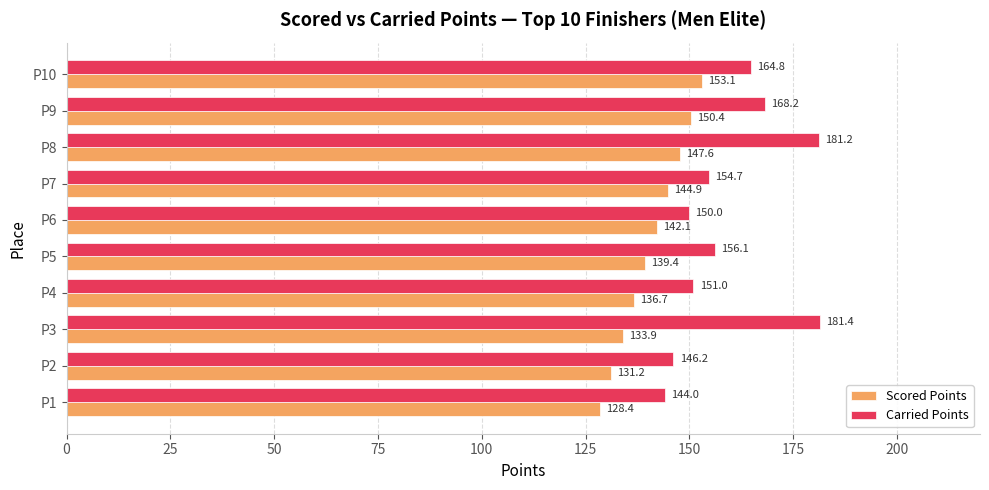

What is the difference between the maximum and minimum values in the Scored Points series?

24.7